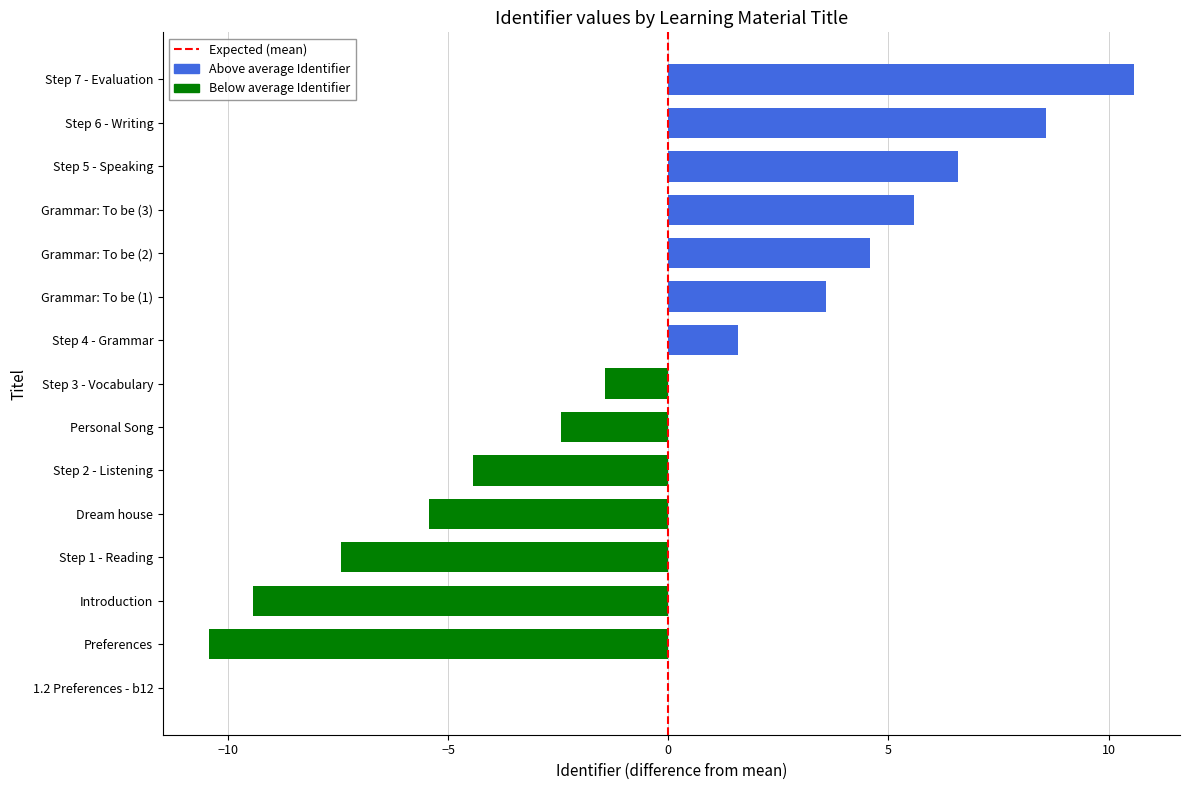

Reading bottom to top, transcribe all the data shown in this chart.

1.2 Preferences - b12=0.0	Preferences=-10.4	Introduction=-9.4	Step 1 - Reading=-7.4	Dream house=-5.4	Step 2 - Listening=-4.4	Personal Song=-2.4	Step 3 - Vocabulary=-1.4	Step 4 - Grammar=1.6	Grammar: To be (1)=3.6	Grammar: To be (2)=4.6	Grammar: To be (3)=5.6	Step 5 - Speaking=6.6	Step 6 - Writing=8.6	Step 7 - Evaluation=10.6